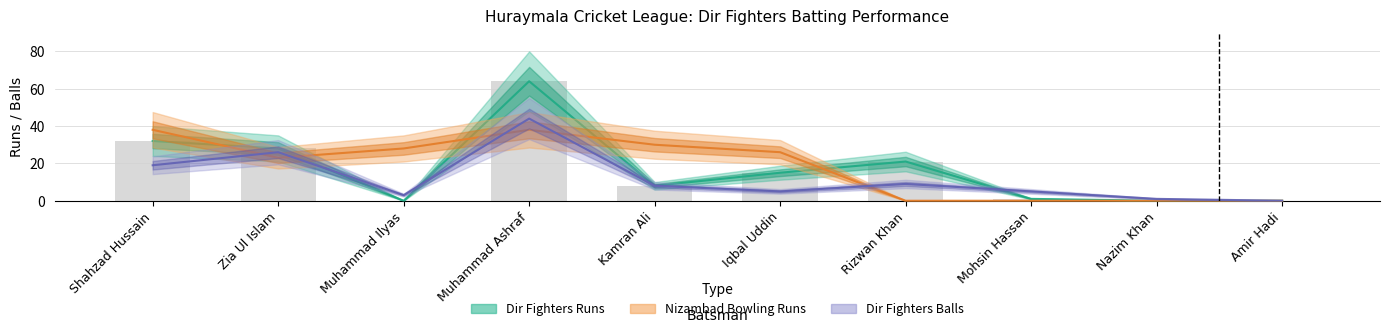

What is the difference between the highest and lowest values at Muhammad Ilyas?

28